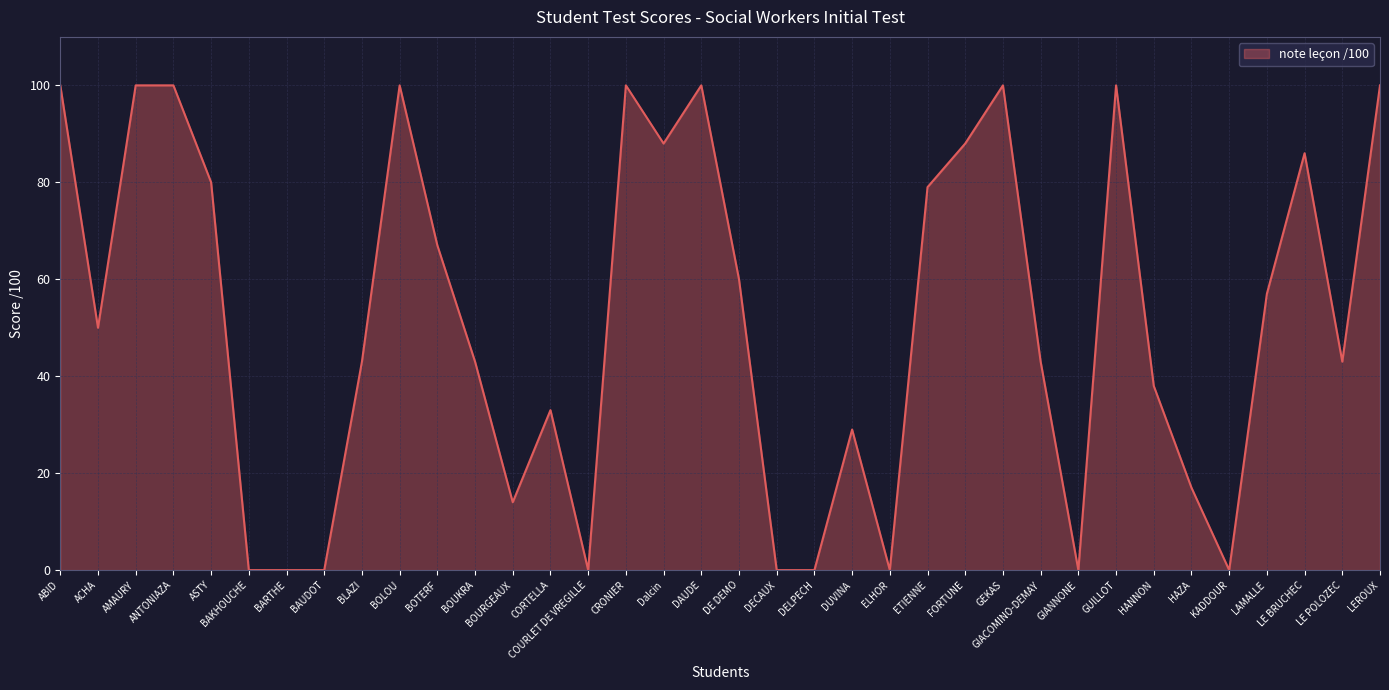

Reading right to left, transcribe all the data shown in this chart.

100	43	86	57	0	17	38	100	0	43	100	88	79	0	29	0	0	60	100	88	100	0	33	14	43	67	100	43	0	0	0	80	100	100	50	100